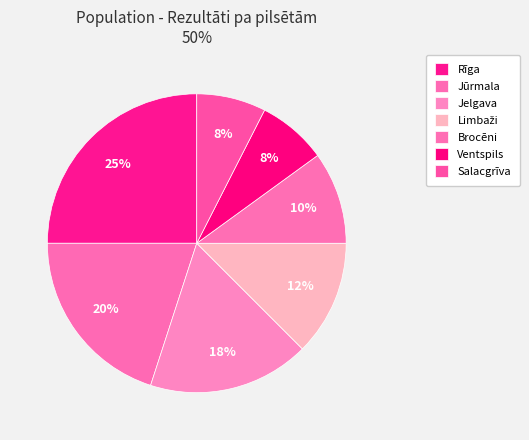

What percentage is the Rīga slice, to the nearest percent?

25%